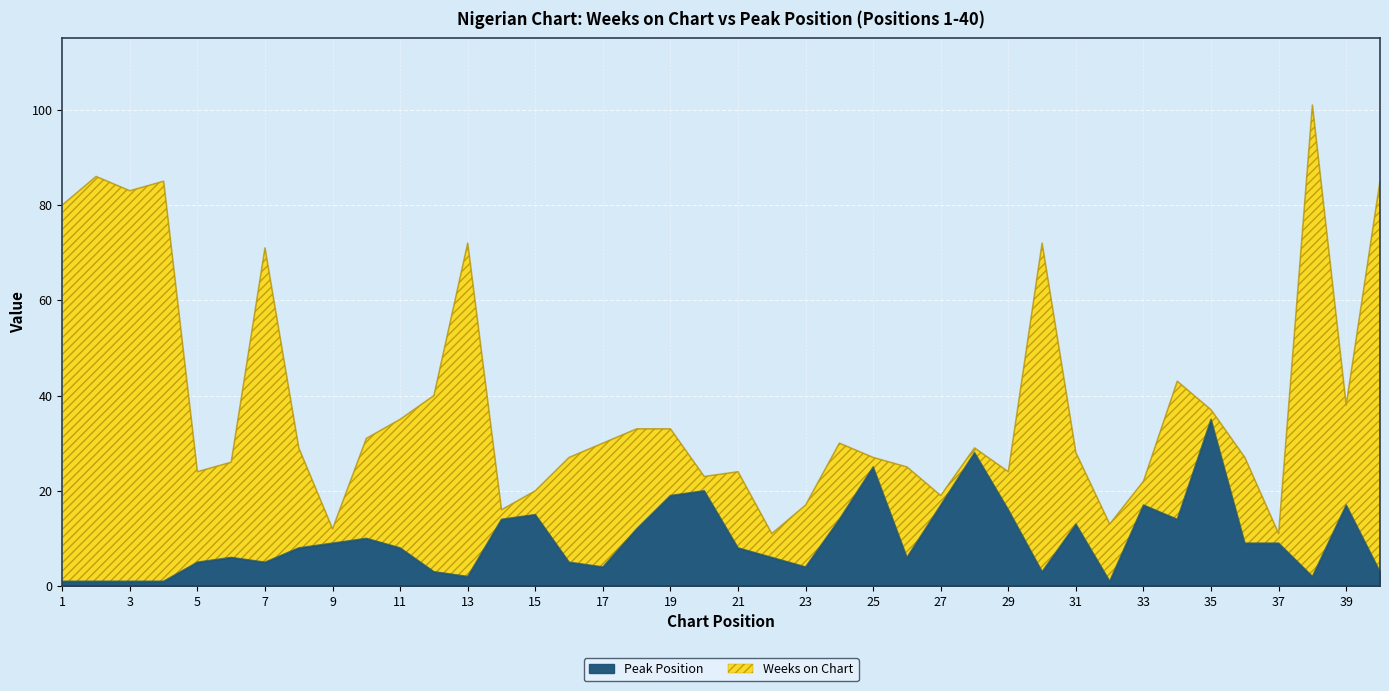

What is the average value?

10